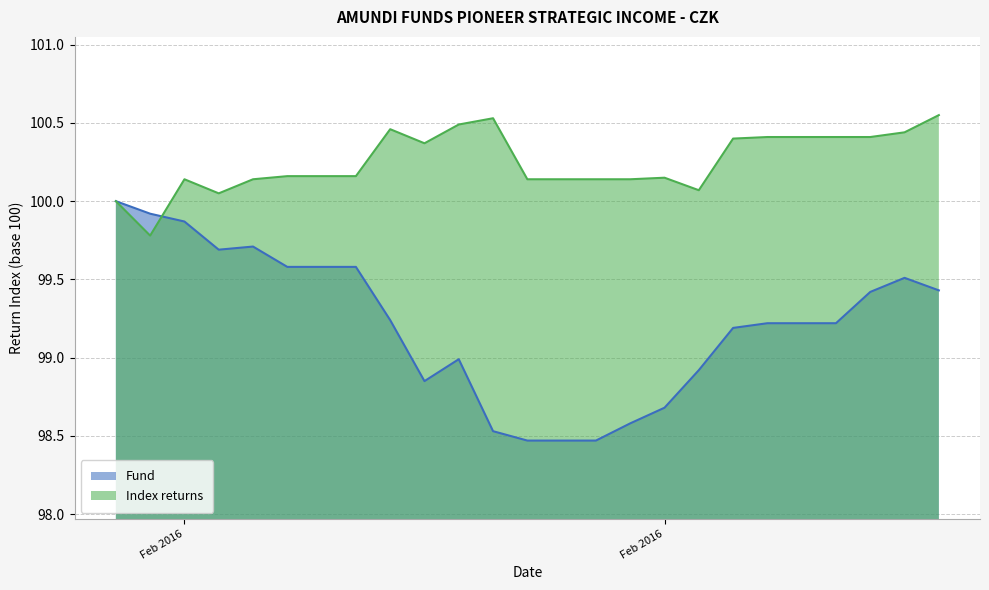

What is the label of the 7th point from the right?

2016-02-18